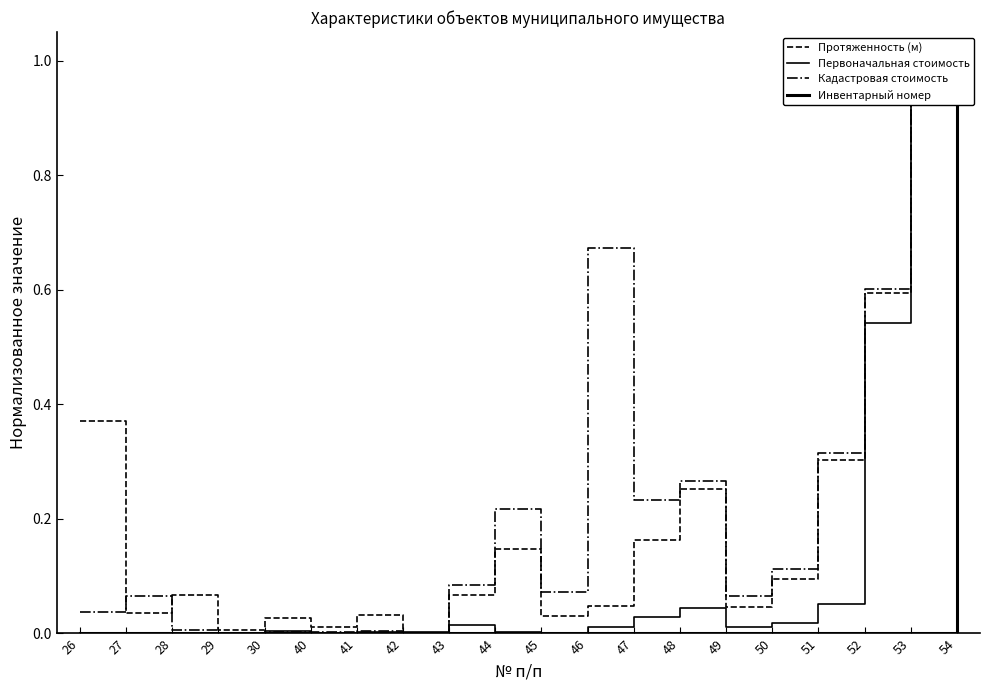

After their last crossing, which series has the higher values: Первоначальная стоимость or Кадастровая стоимость?

Кадастровая стоимость